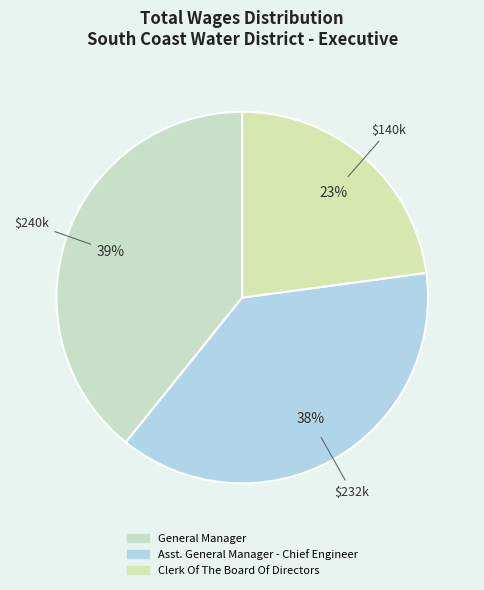

True or false: Clerk Of The Board Of Directors accounts for 23% of the total.

True